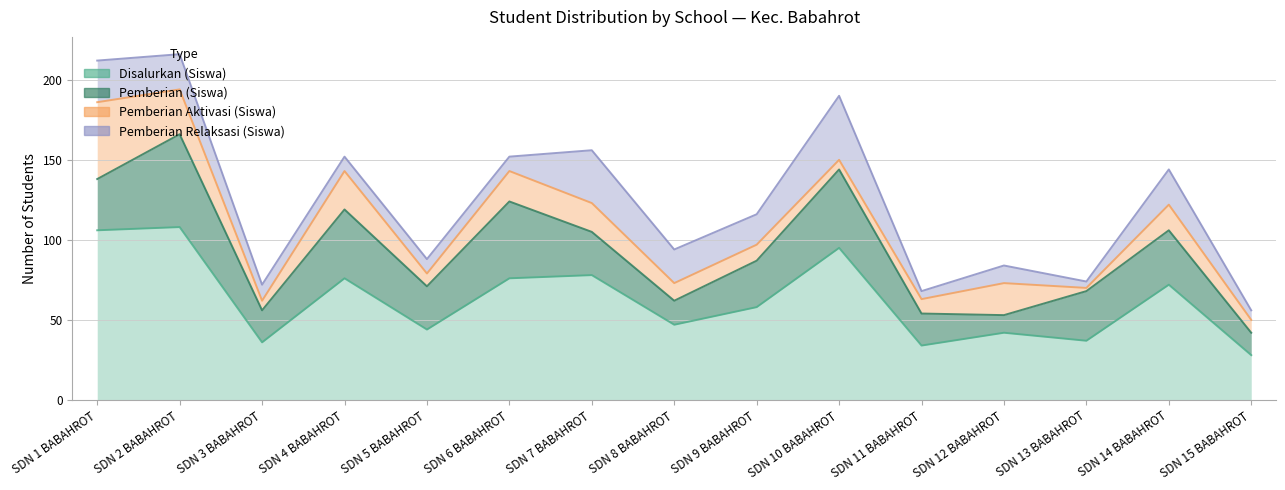

How many interior local peaks does the Disalurkan (Siswa) series have?

6